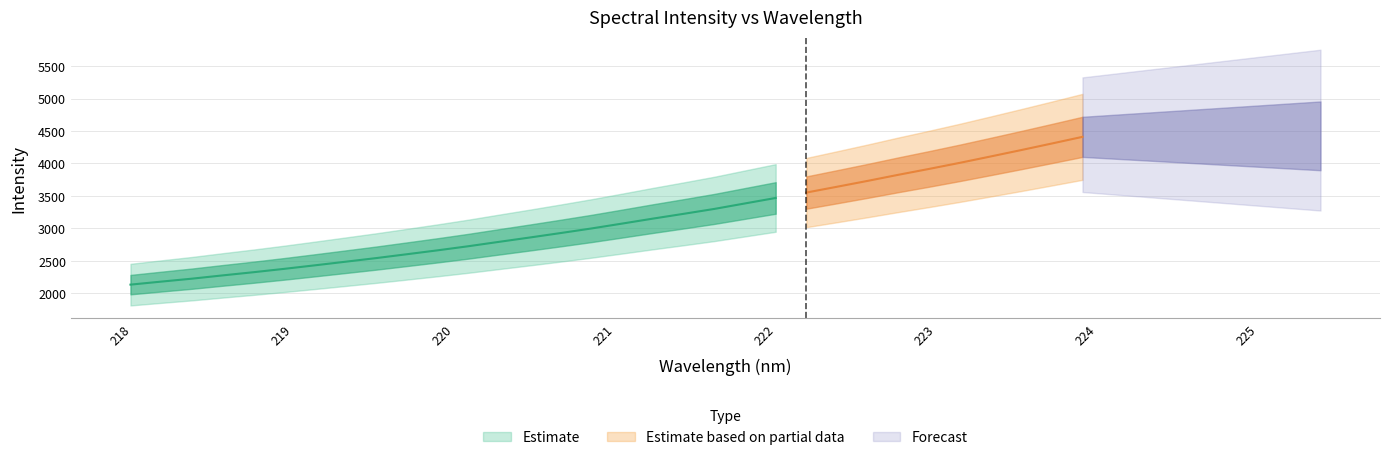

The value of y at 0 is 1432.9. True or false?

False